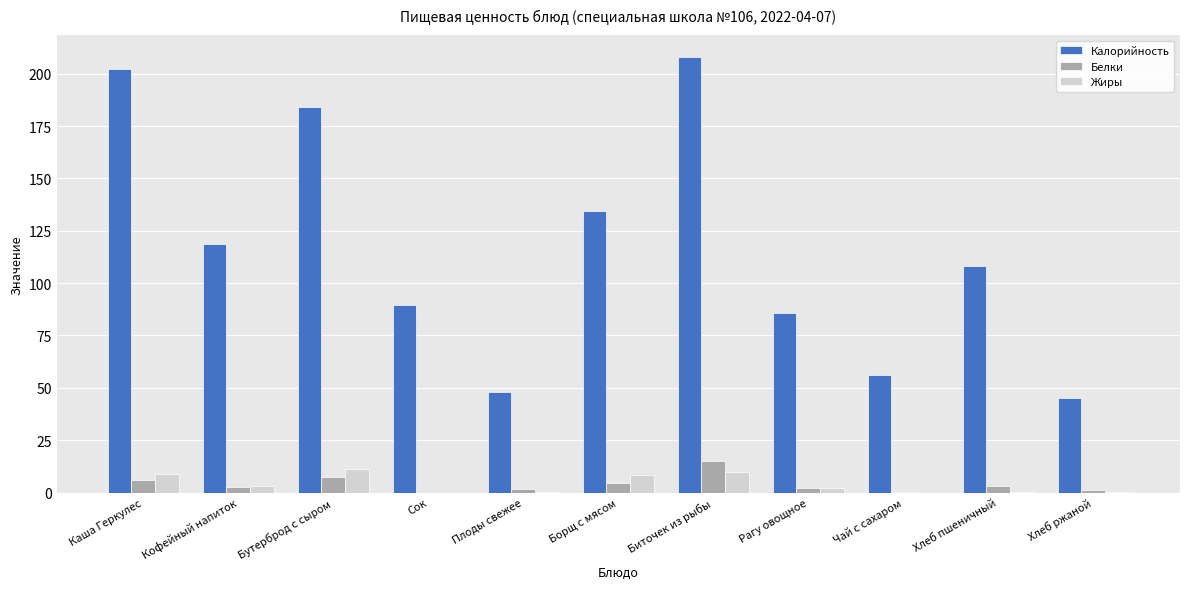

The value of Калорийность at Каша Геркулес is 202.3. True or false?

True